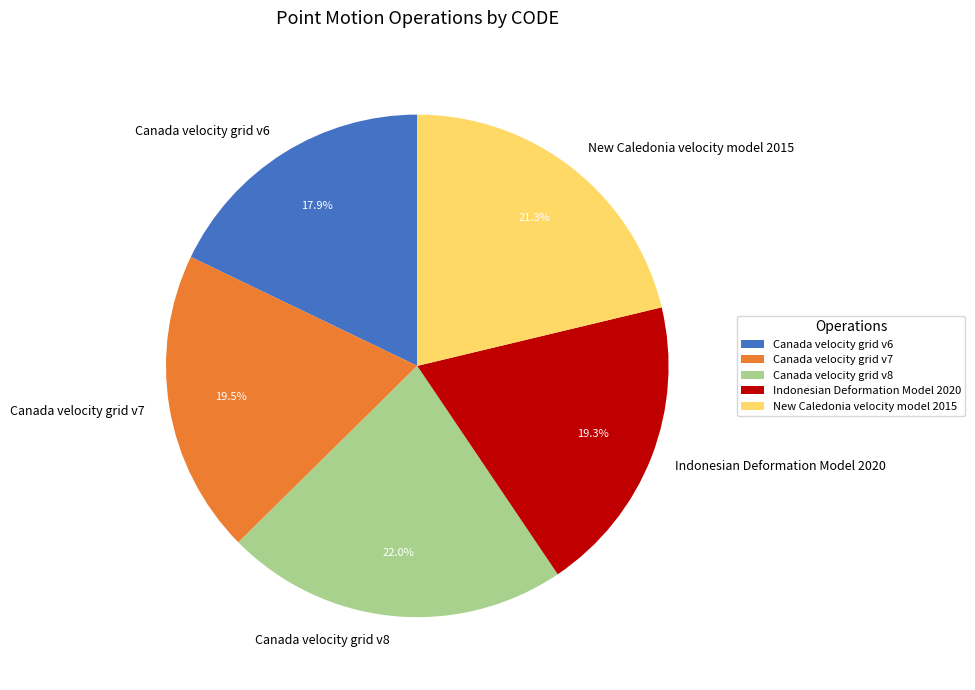

Which has a higher value, Canada velocity grid v6 or Indonesian Deformation Model 2020?

Indonesian Deformation Model 2020